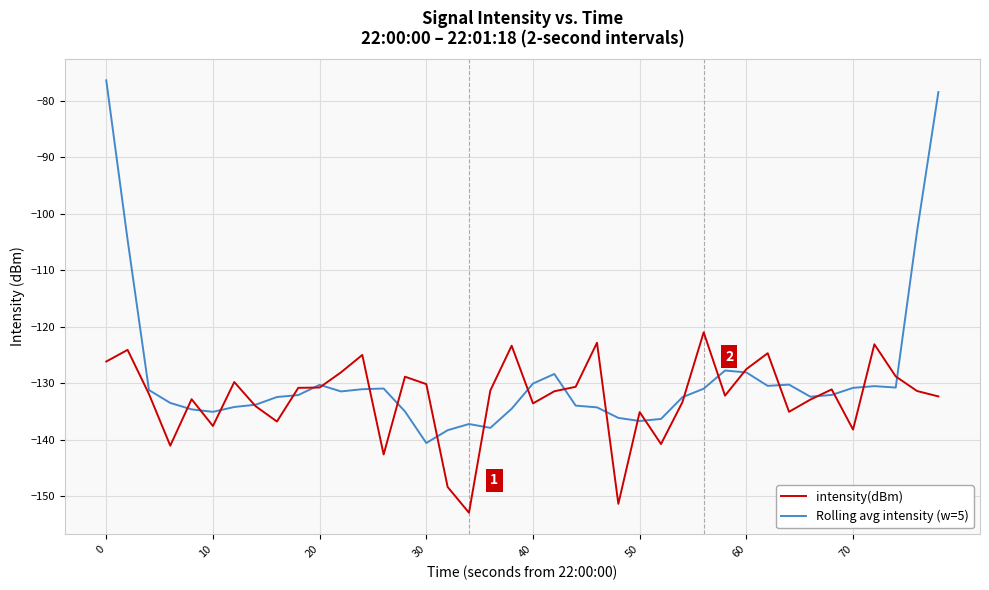

What are all the series names shown in the legend?

intensity(dBm), Rolling avg intensity (w=5)